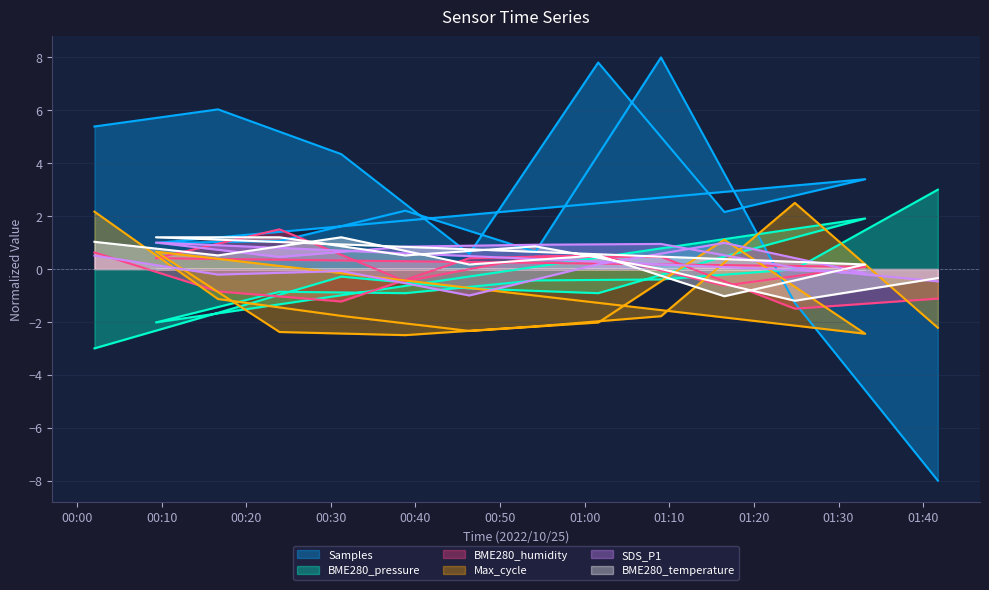

Does the chart display data point markers on the line(s)?

No